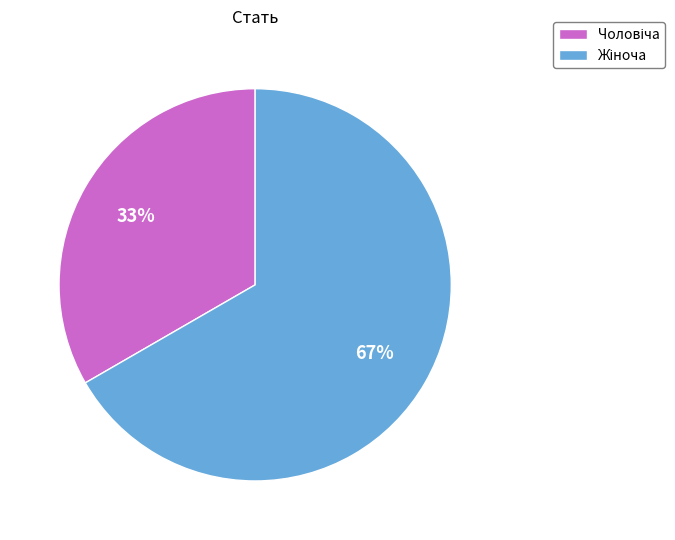

To the nearest percent, what is the average slice percentage?

50%